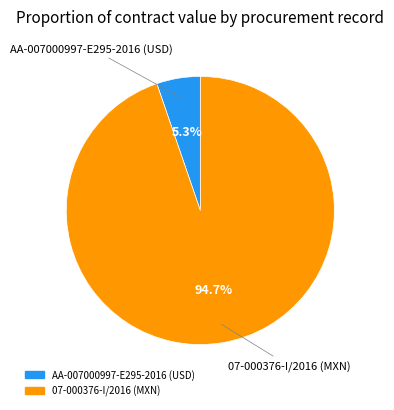

To the nearest percent, what percentage of the pie is AA-007000997-E295-2016 (USD)?

5%